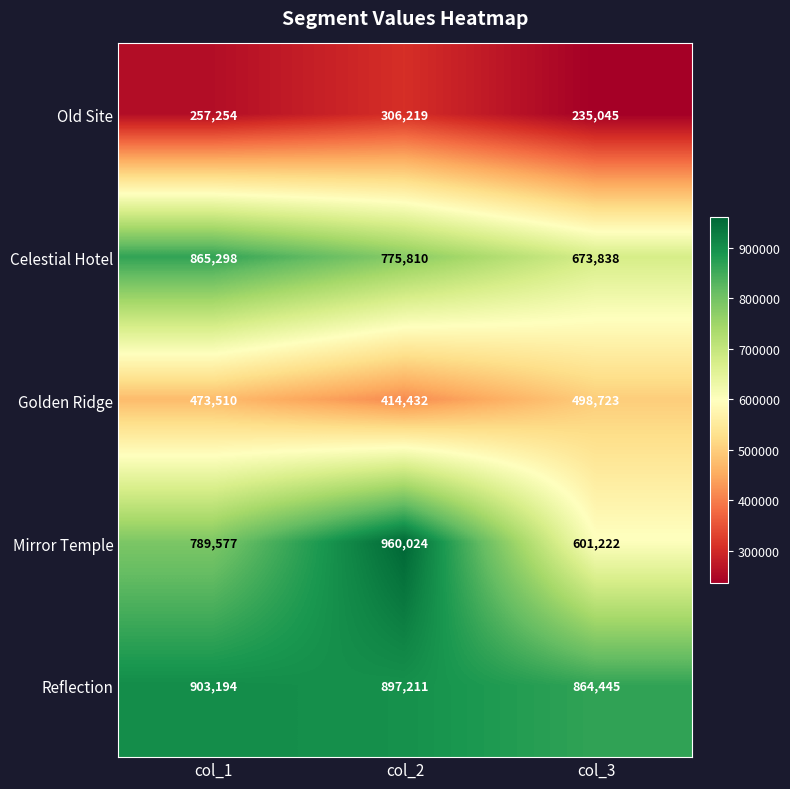

Which series has the largest range (max minus min)?

Mirror Temple